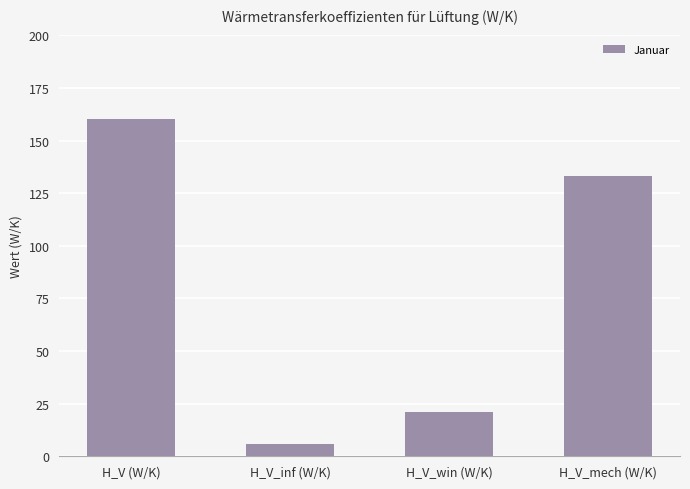

True or false: the data shows 5.7 at H_V_inf (W/K).

True